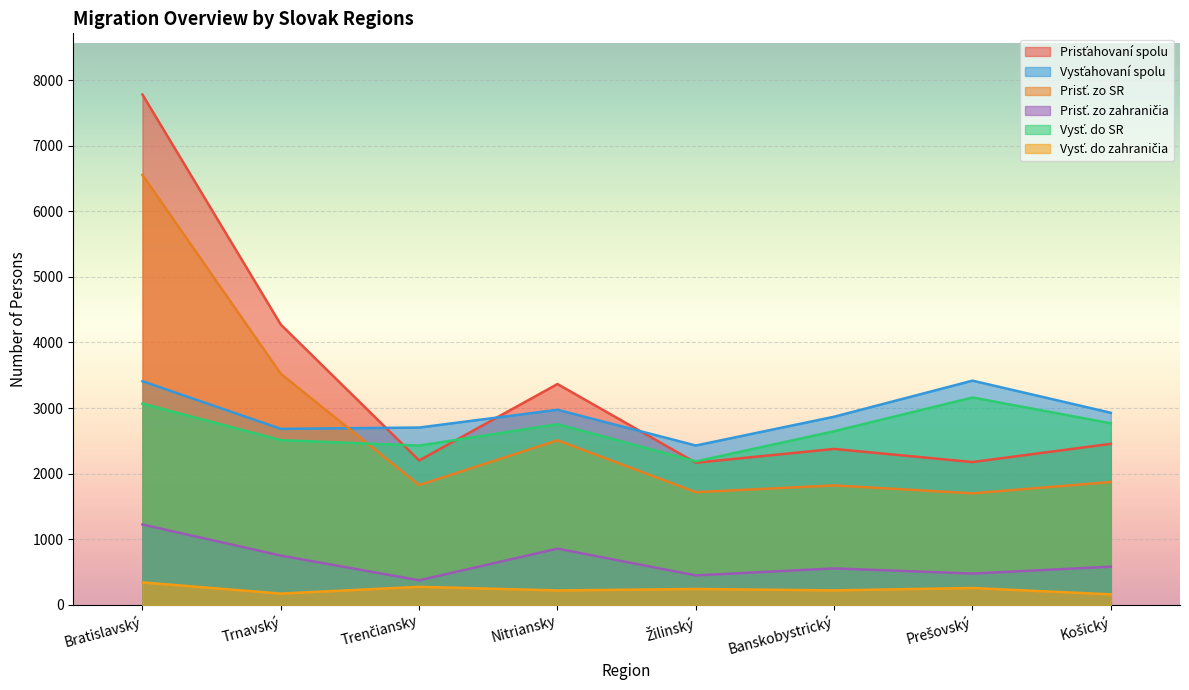

What is the highest value of the Vysť. do zahraničia series?

342